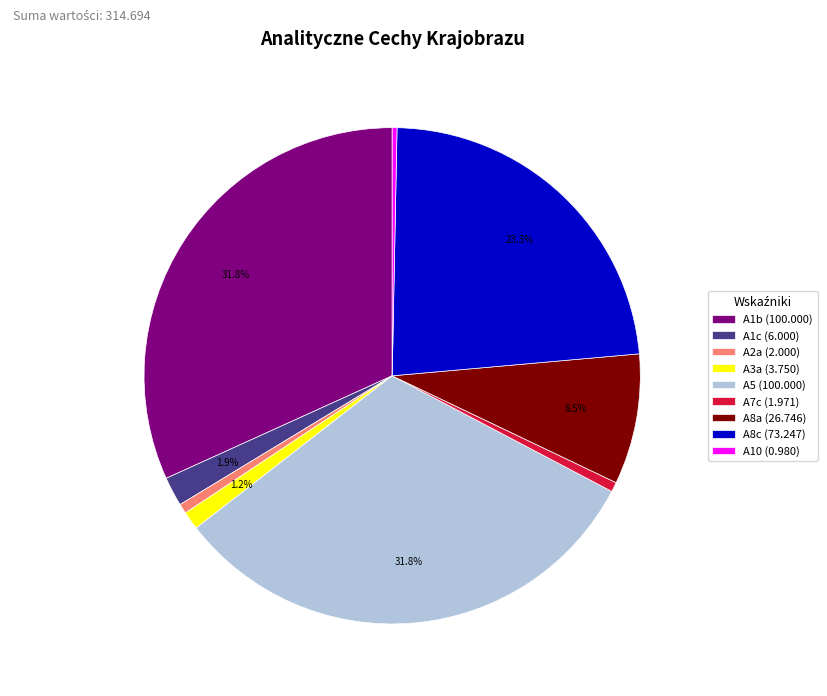

Is there any slice that represents more than half of the pie?

No